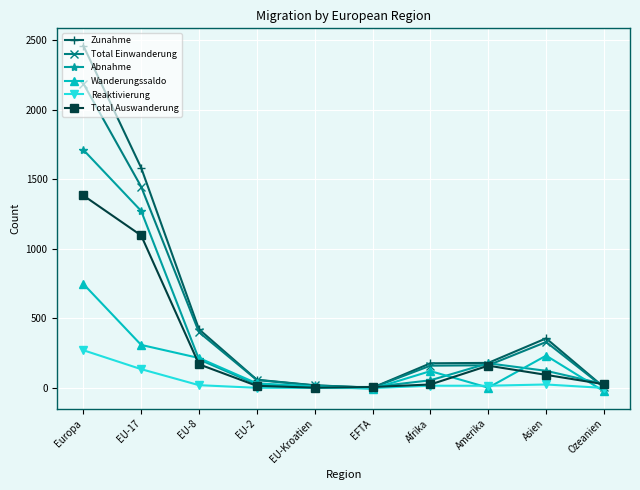

What value does the Total Einwanderung series have at EU-Kroatien?

19